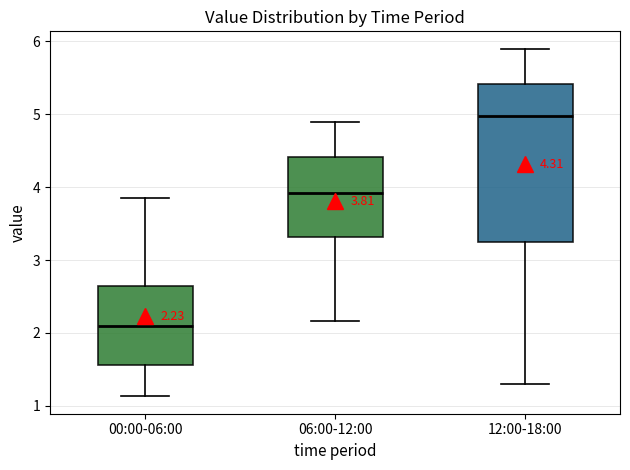

Which box has the lowest median line?

00:00-06:00